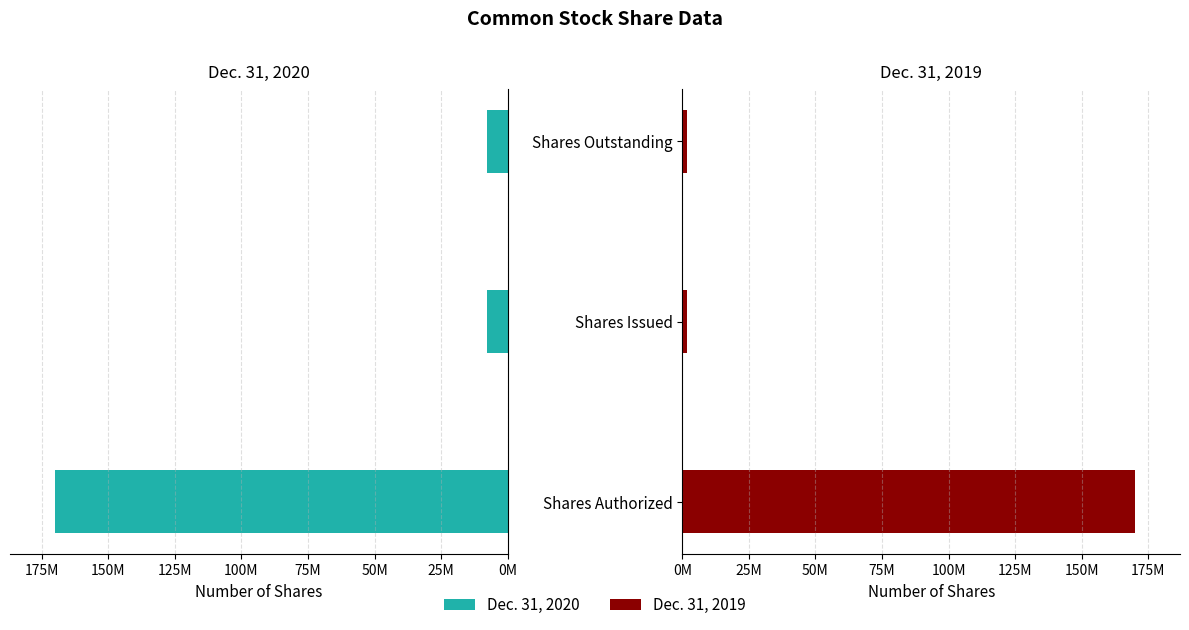

How many distinct data groups are displayed?

2